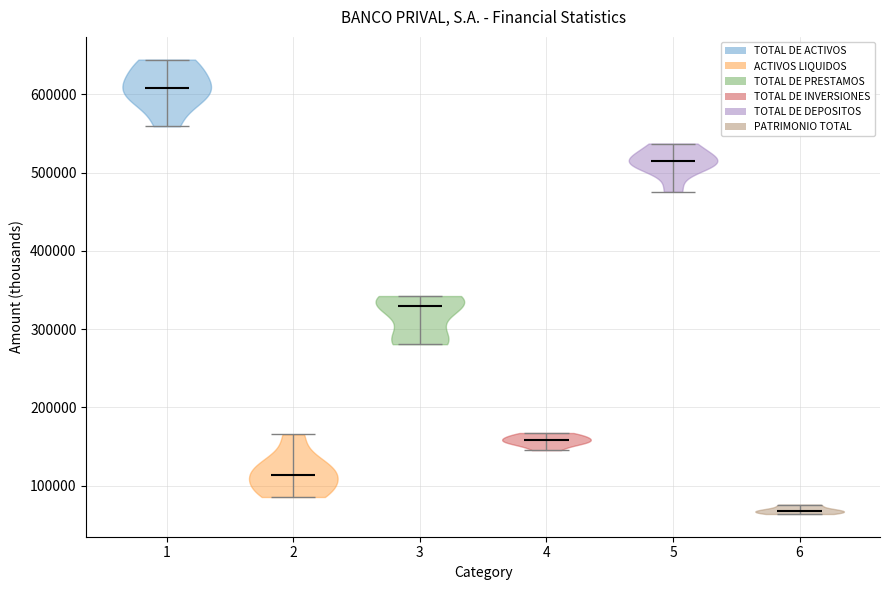

Which violin has the lowest median line?

6